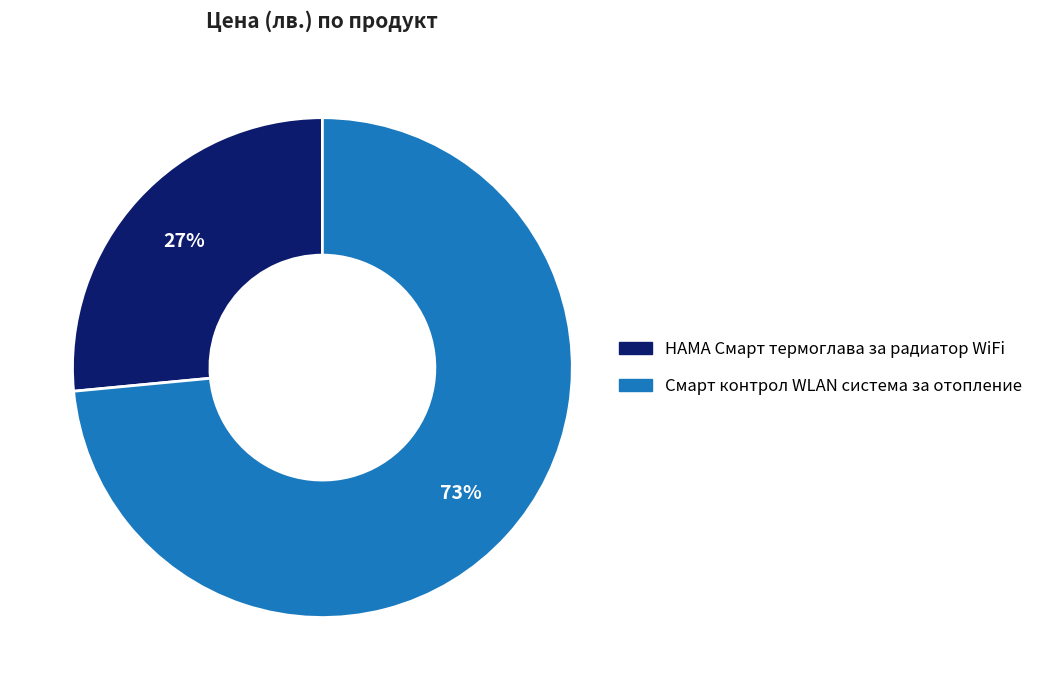

To the nearest percent, what is the combined percentage of HAMA Смарт термоглава за радиатор WiFi and Смарт контрол WLAN система за отопление?

100%